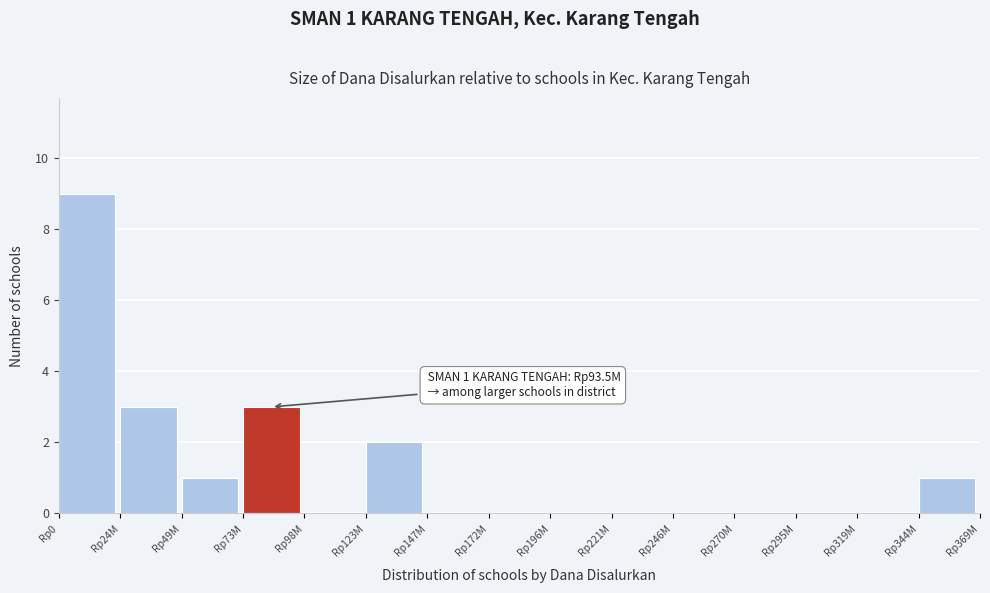

Reading right to left, extract all data points from this chart.

Rp344M=1	Rp319M=0	Rp295M=0	Rp270M=0	Rp246M=0	Rp221M=0	Rp196M=0	Rp172M=0	Rp147M=0	Rp123M=2	Rp98M=0	Rp73M=3	Rp49M=1	Rp24M=3	Rp0=9